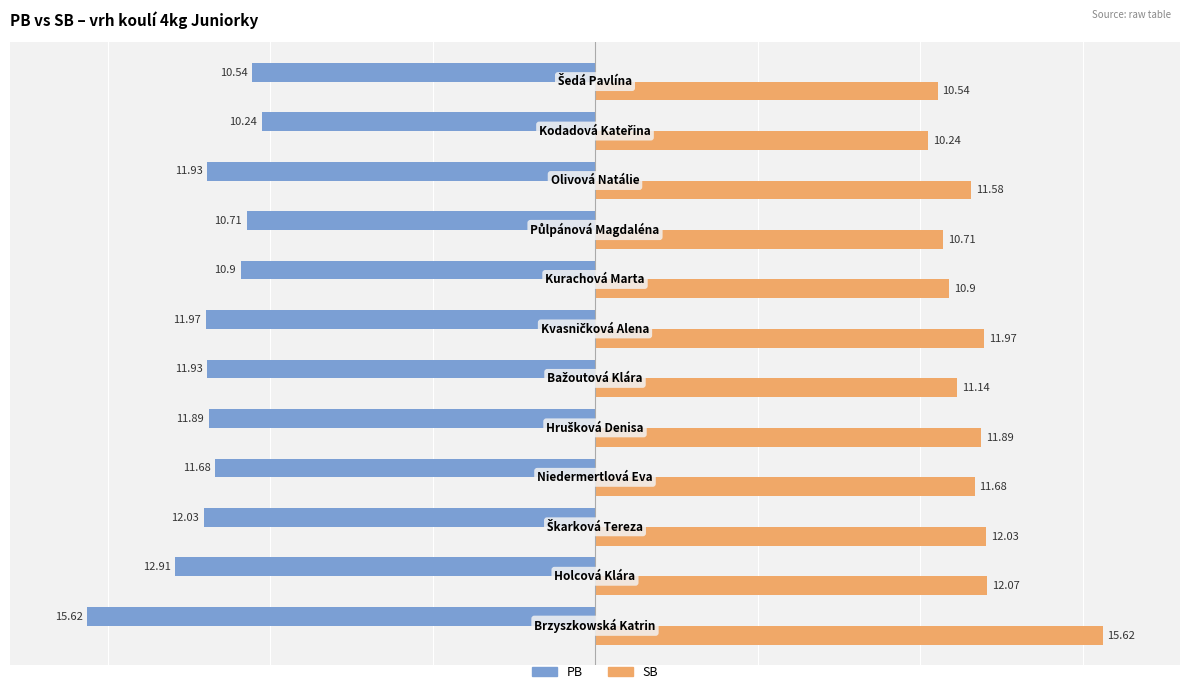

Which series has the largest total across all categories?

SB